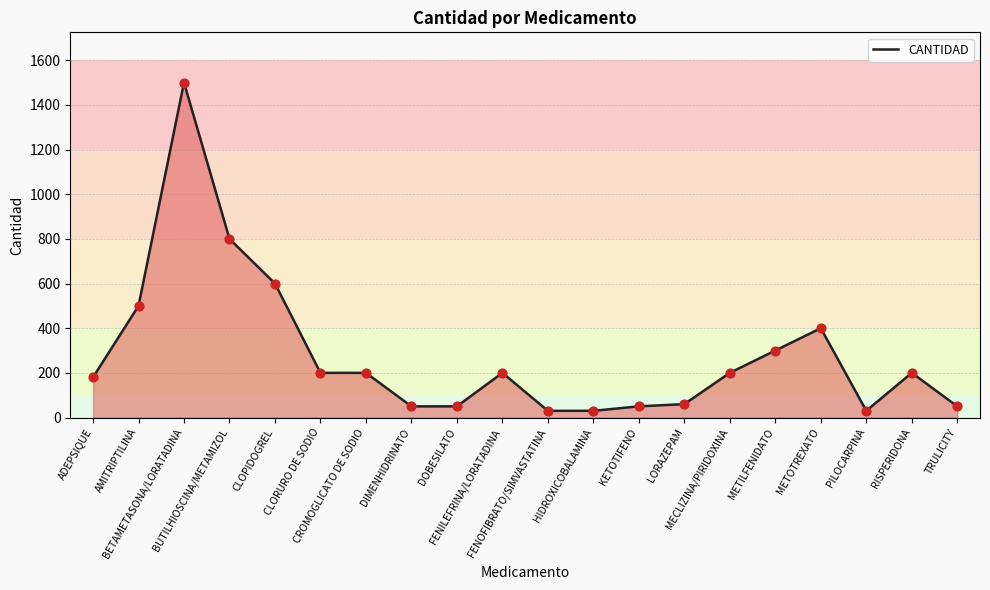

Between DIMENHIDRINATO and FENILEFRINA/LORATADINA, which is larger?

FENILEFRINA/LORATADINA